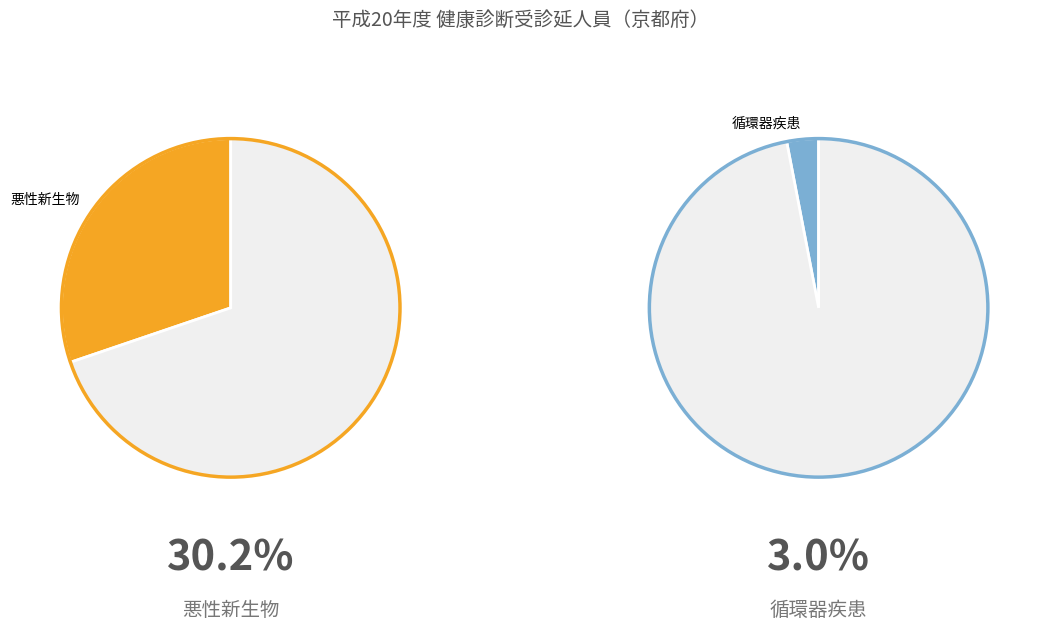

Does 20 account for over 50% of the chart?

No